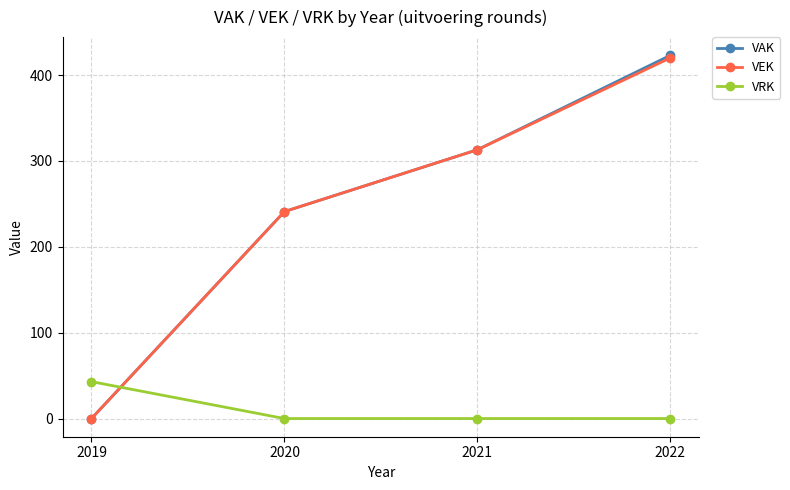

The value of VEK at 2020 is 417. True or false?

False